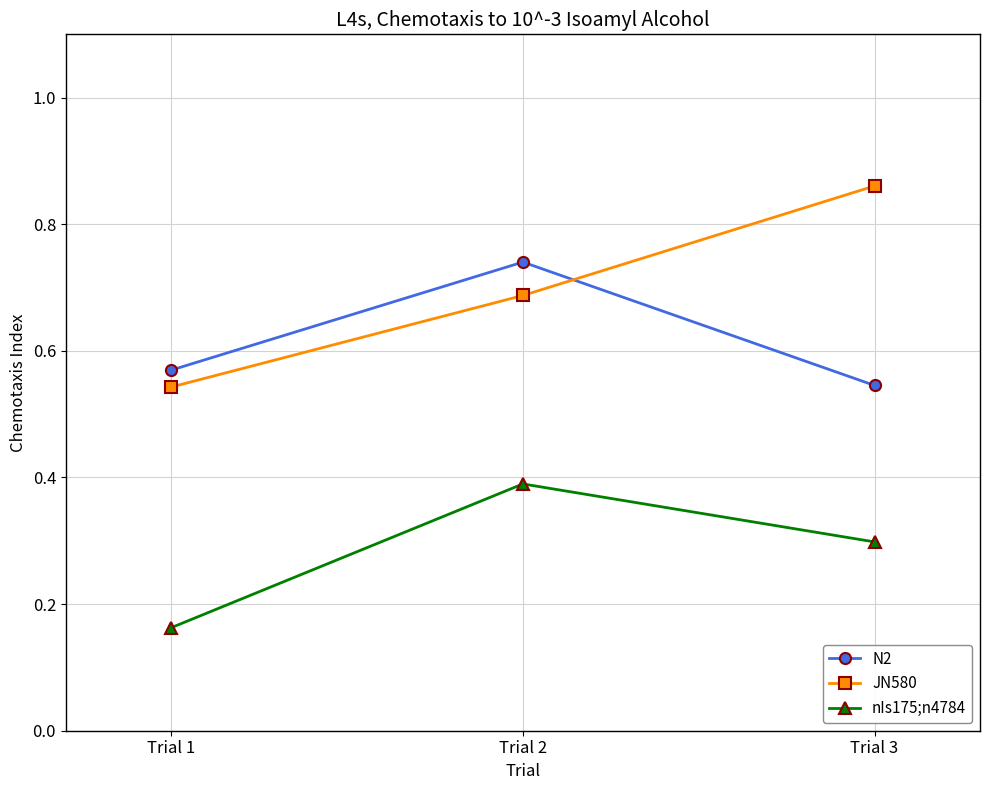

What is the difference between the JN580 values at Trial 1 and Trial 2?

0.1